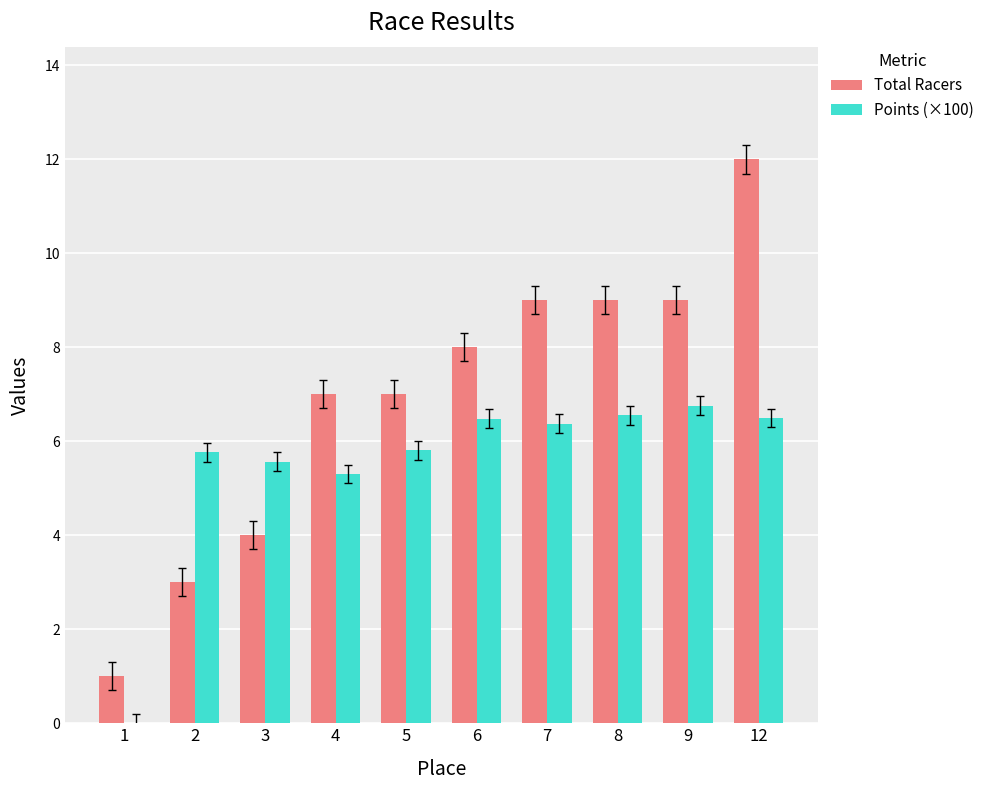

What is the spread (max minus min) of values at 2?

2.8